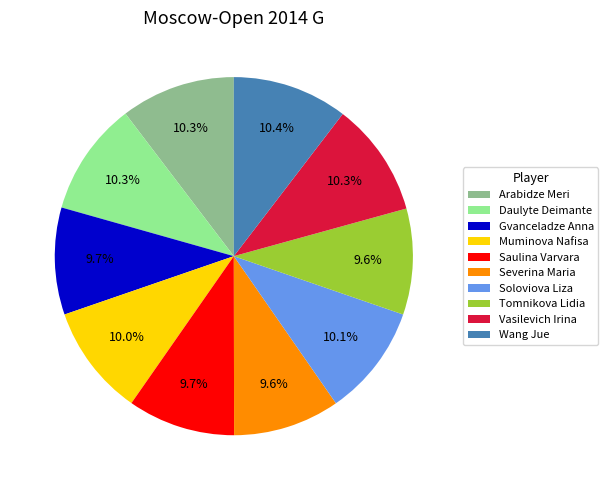

Is it true that Saulina Varvara is 10% of the pie?

True